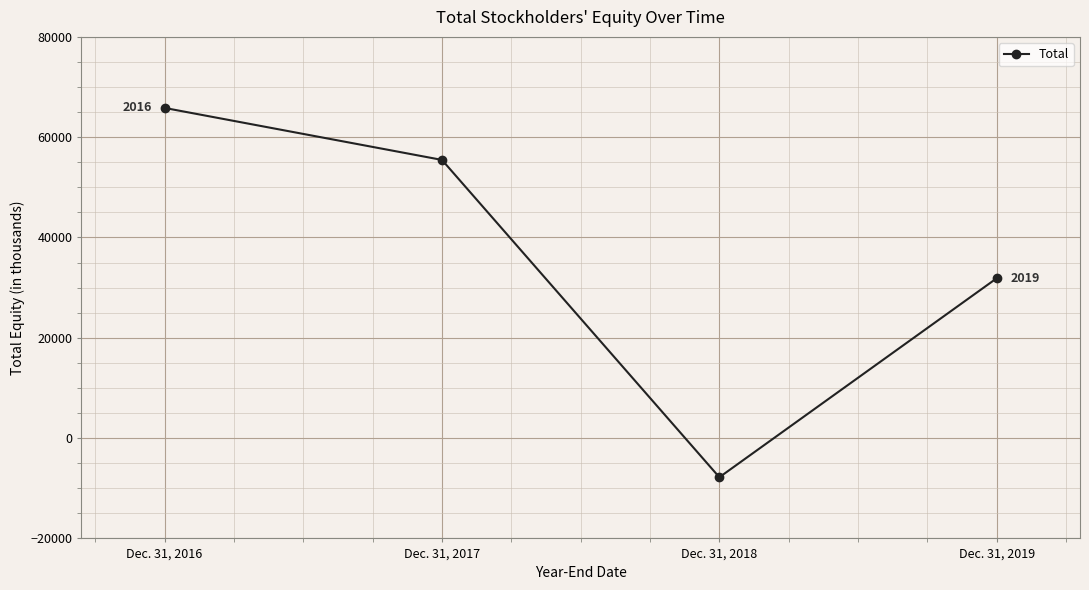

What is the greatest value displayed?

65836